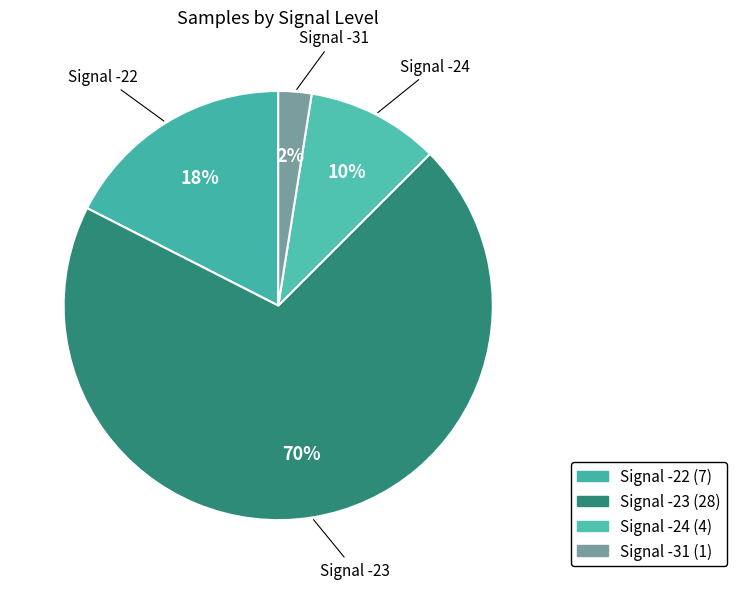

Count the number of slices in the pie.

4